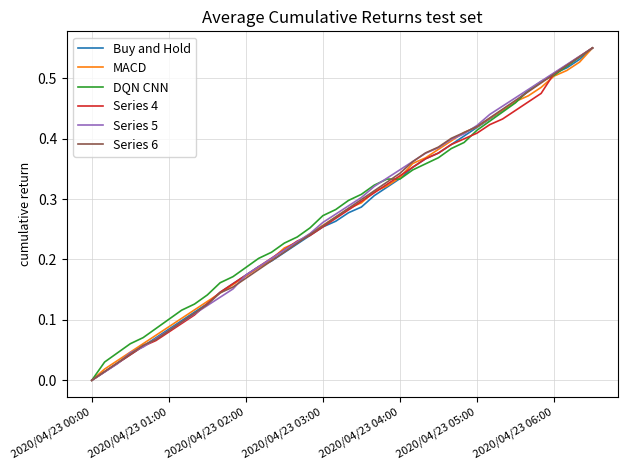

How many lines are shown in the chart?

6